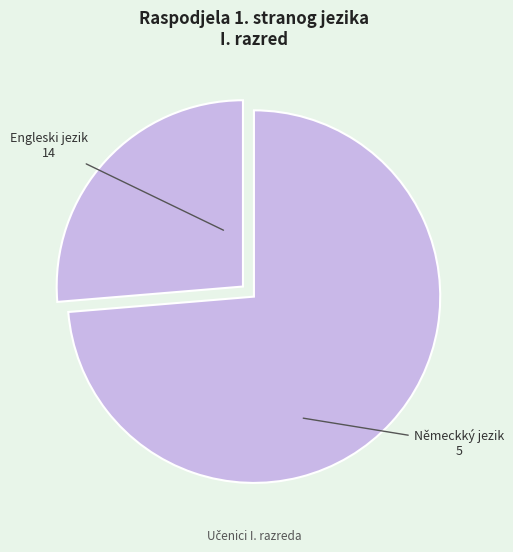

How many slices are in this pie chart?

2